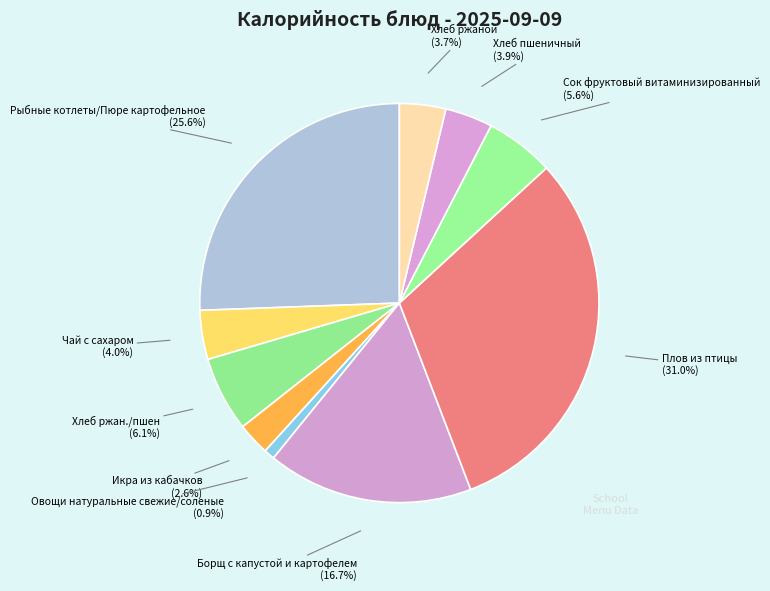

Count the number of slices in the pie.

10